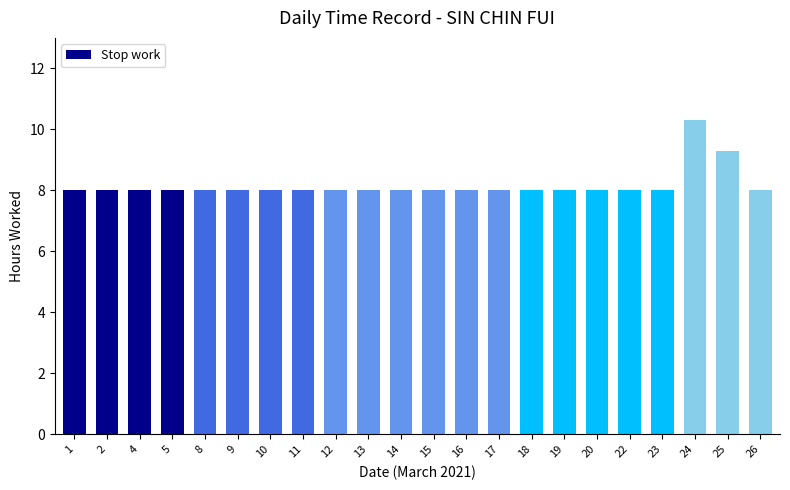

What is the approximate value at 11?

8.0